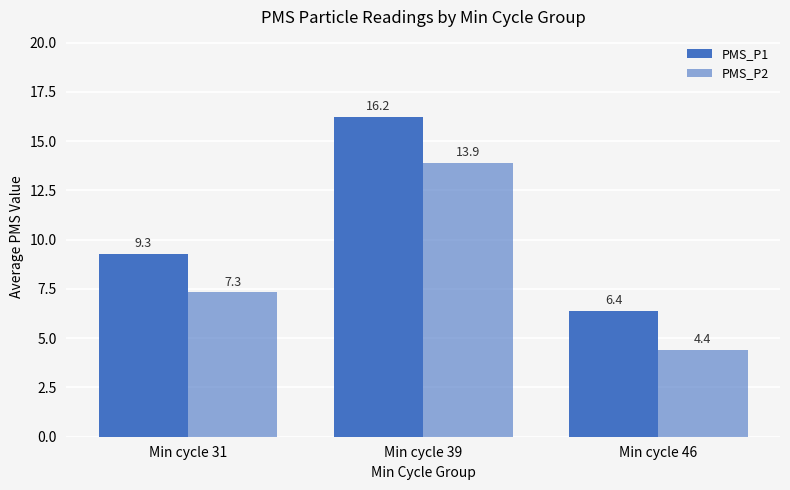

What is the spread (max minus min) of values at Min cycle 46?

2.0